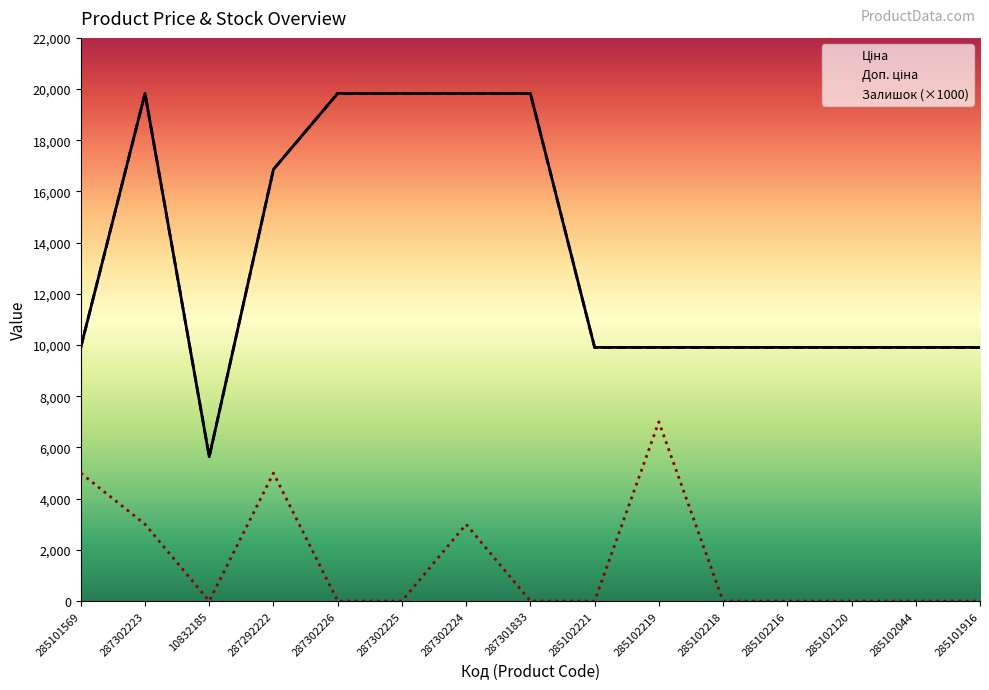

What are all the series names shown in the legend?

Ціна, Доп. ціна, Залишок